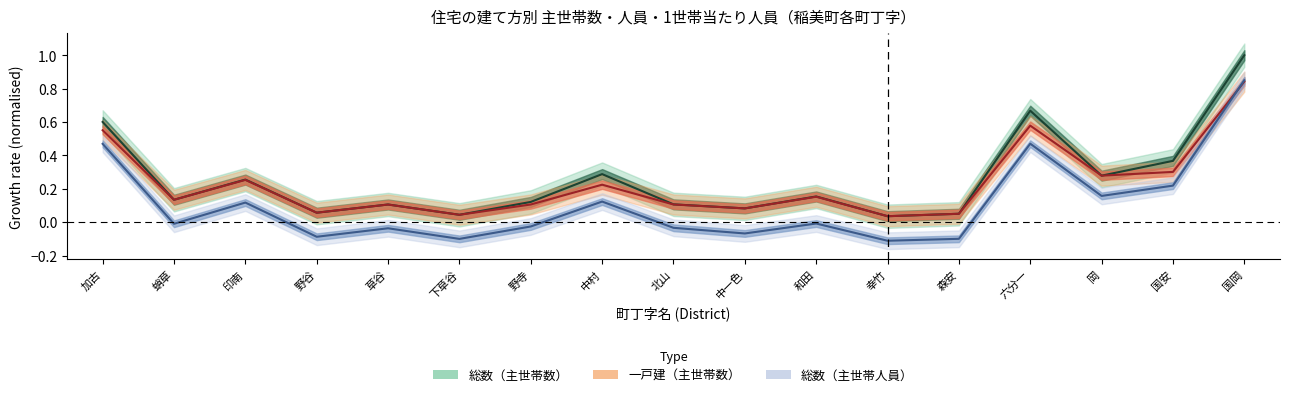

What is the difference between the 総数_主世帯数 values at 中村 and 加古?

0.3